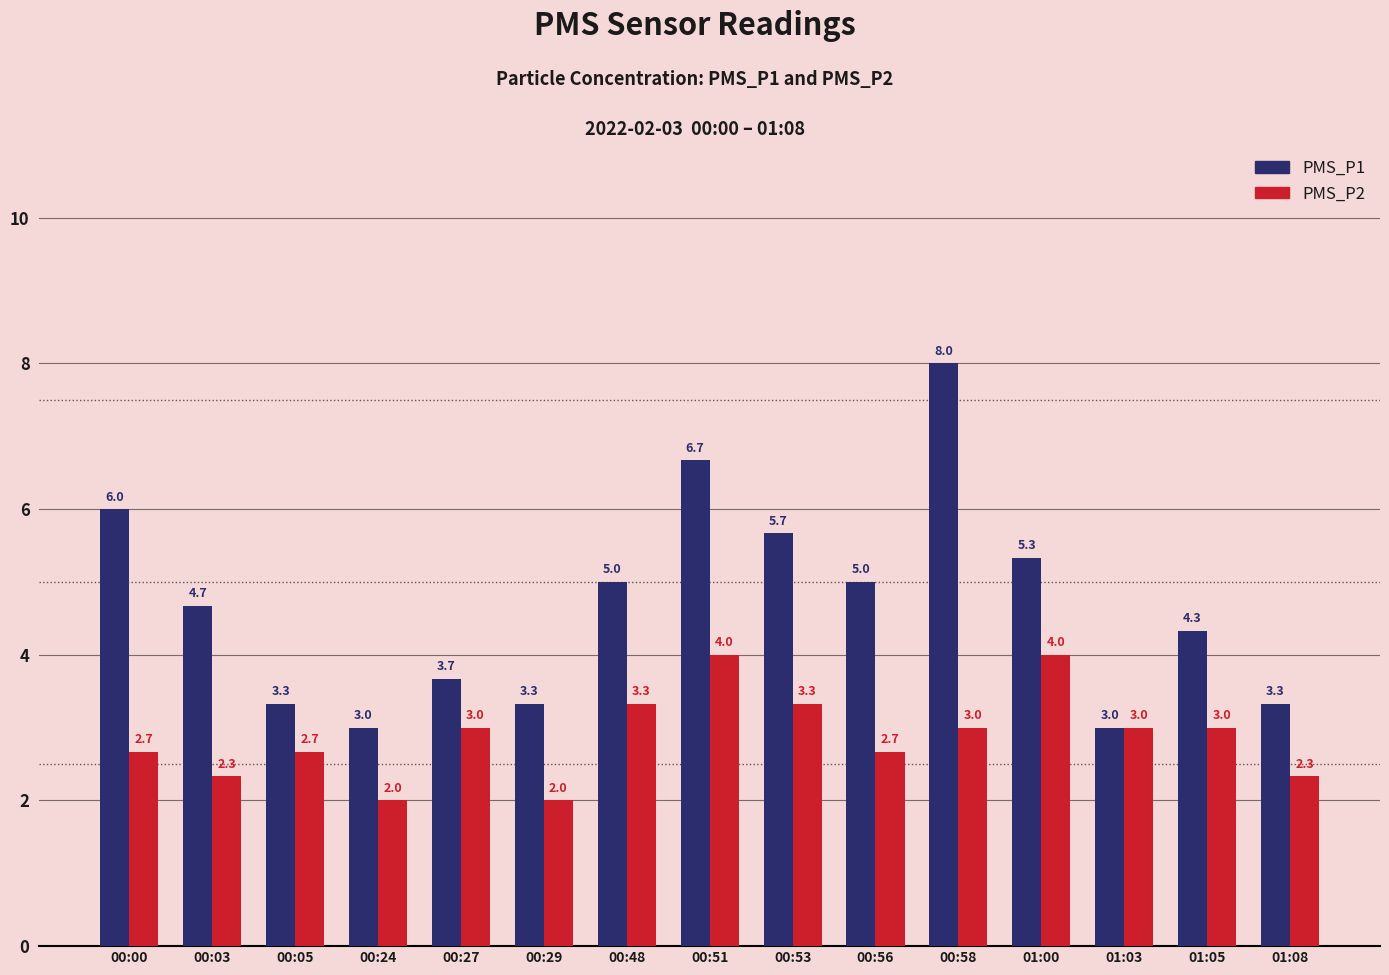

Reading right to left, what are all the values shown in this chart?

PMS_P1: 01:08=3.3	01:05=4.3	01:03=3.0	01:00=5.3	00:58=8.0	00:56=5.0	00:53=5.7	00:51=6.7	00:48=5.0	00:29=3.3	00:27=3.7	00:24=3.0	00:05=3.3	00:03=4.7	00:00=6.0
PMS_P2: 01:08=2.3	01:05=3.0	01:03=3.0	01:00=4.0	00:58=3.0	00:56=2.7	00:53=3.3	00:51=4.0	00:48=3.3	00:29=2.0	00:27=3.0	00:24=2.0	00:05=2.7	00:03=2.3	00:00=2.7